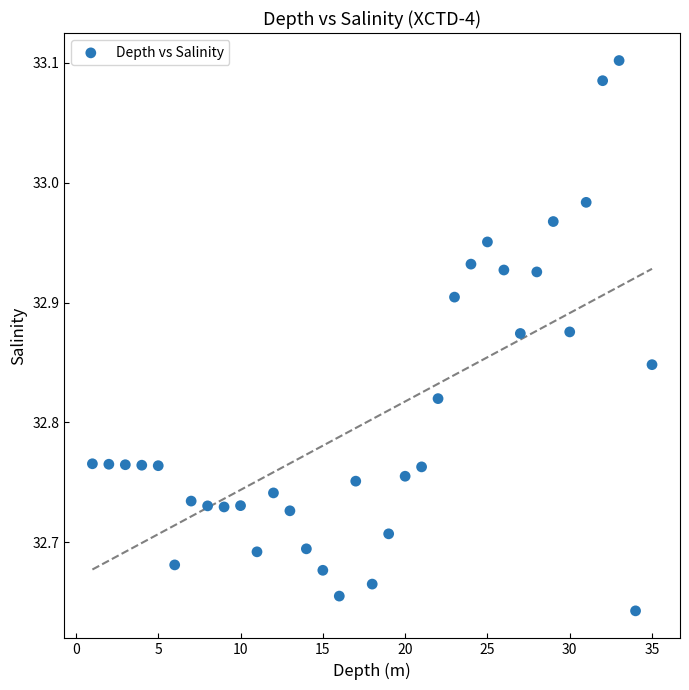

What is the range of X values (max minus min)?

34.0